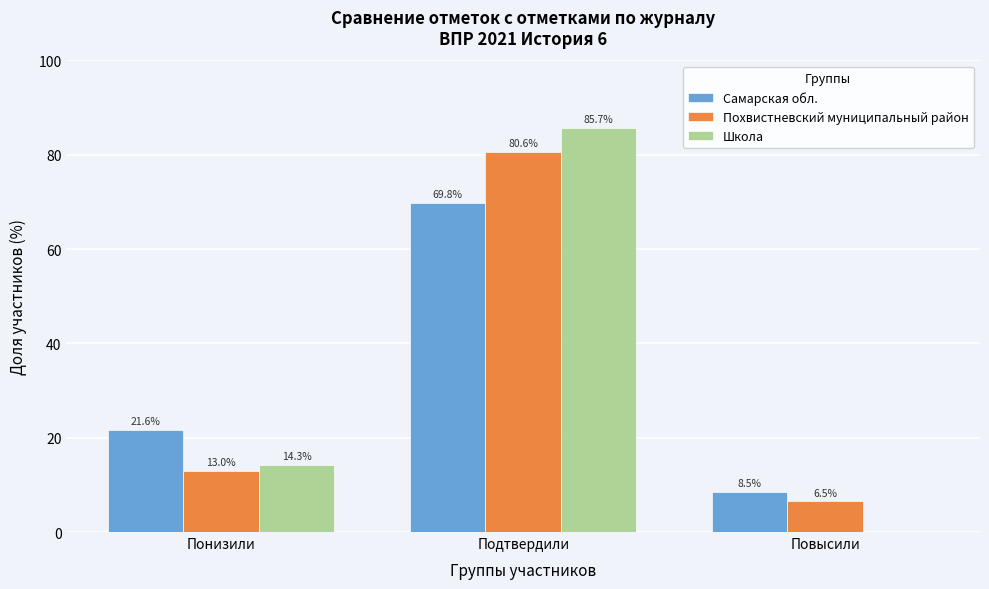

What is the greatest value displayed?

85.7